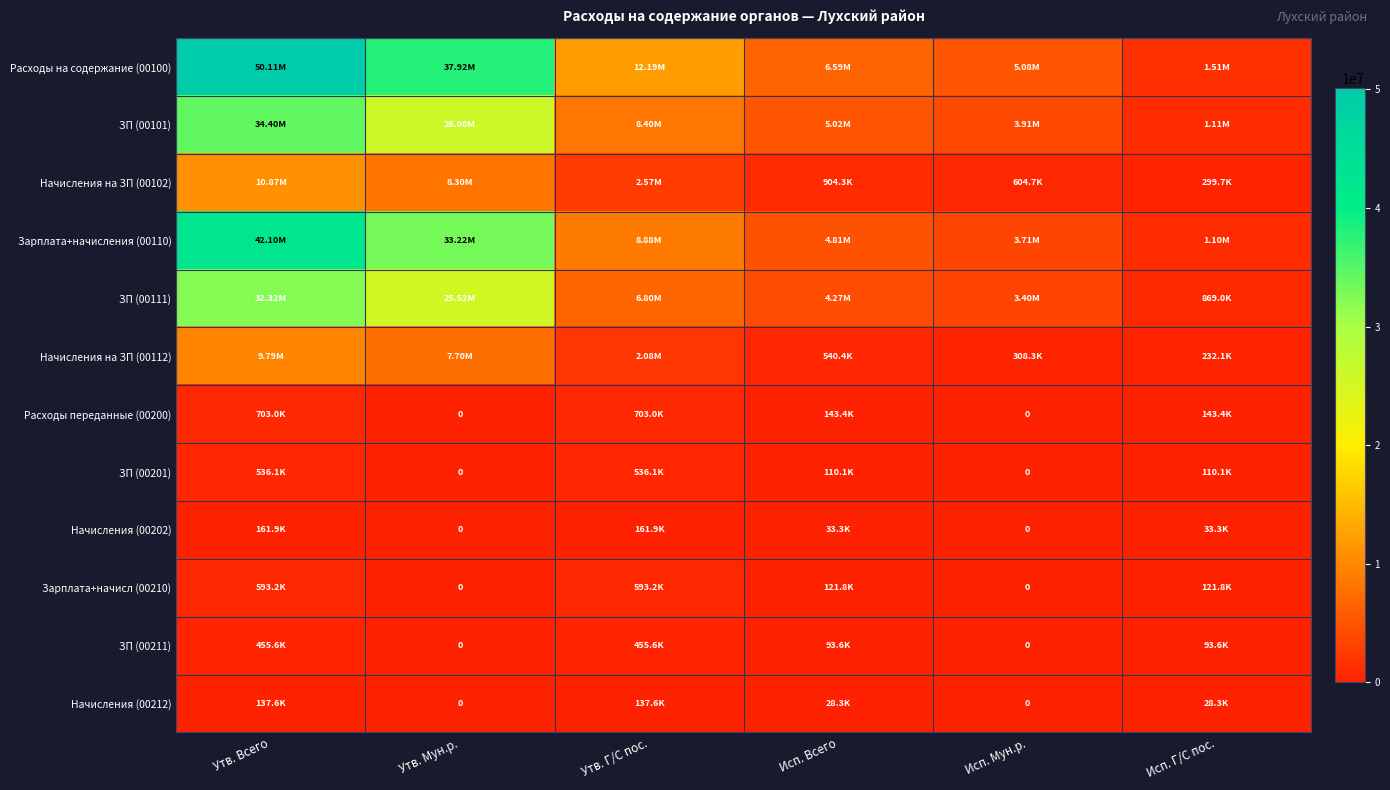

What is the maximum value shown in the chart?

50111000.2